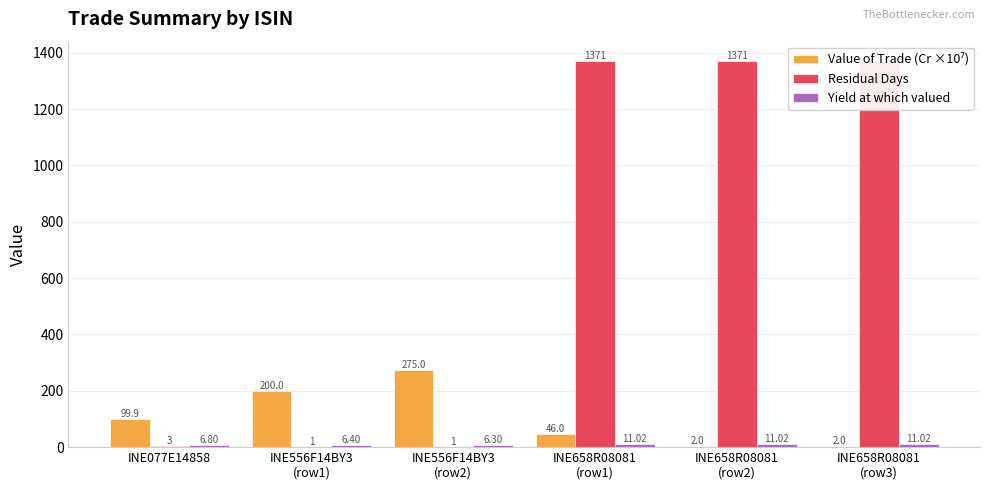

Reading left to right, what are all the values shown in this chart?

Value of Trade (Cr ×10⁷): 99.9	200.0	275.0	46.0	2.0	2.0
Residual Days: 3.0	1.0	1.0	1371.0	1371.0	1371.0
Yield at which valued: 6.8	6.4	6.3	11.0	11.0	11.0